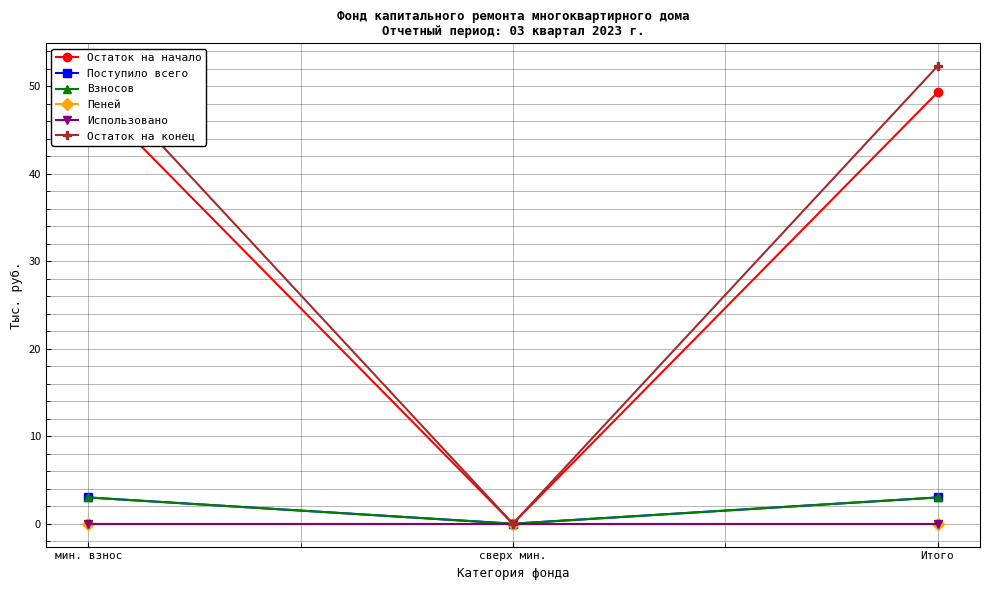

Which series has the largest total across all categories?

Остаток на конец